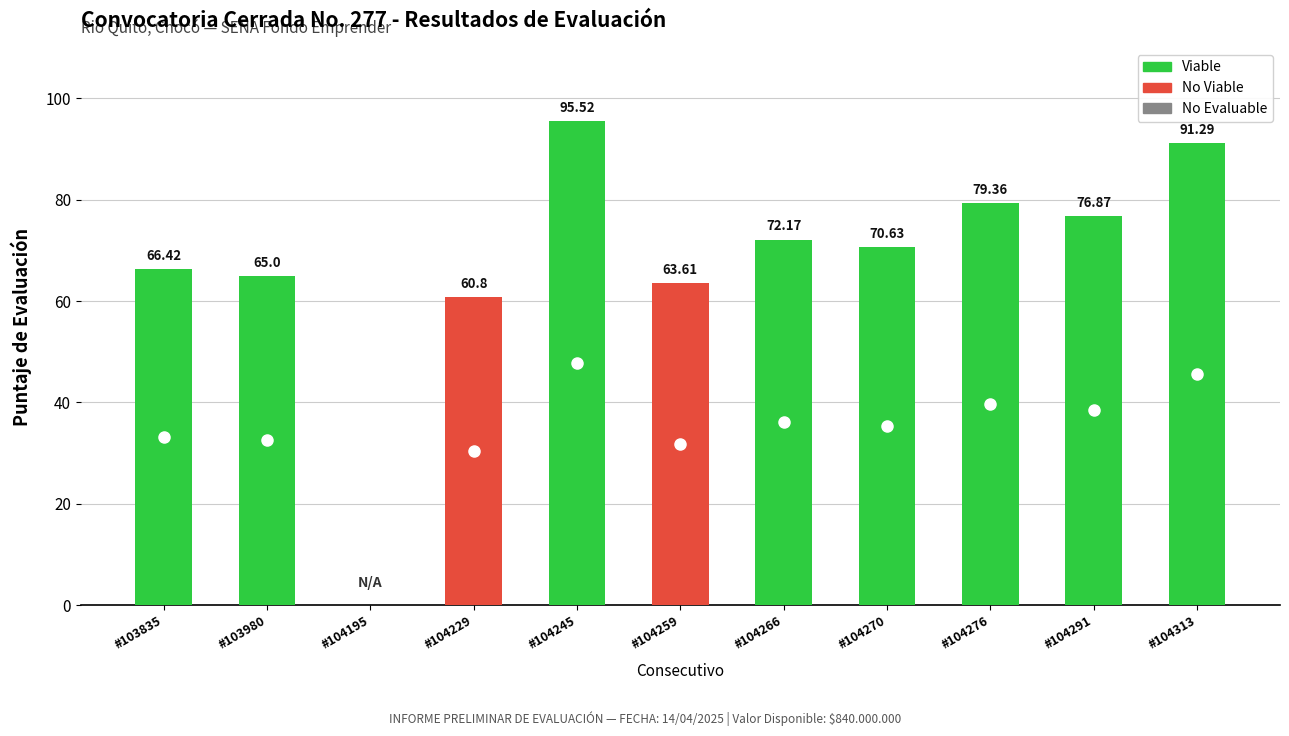

Which category has the highest value across all series?

#104245